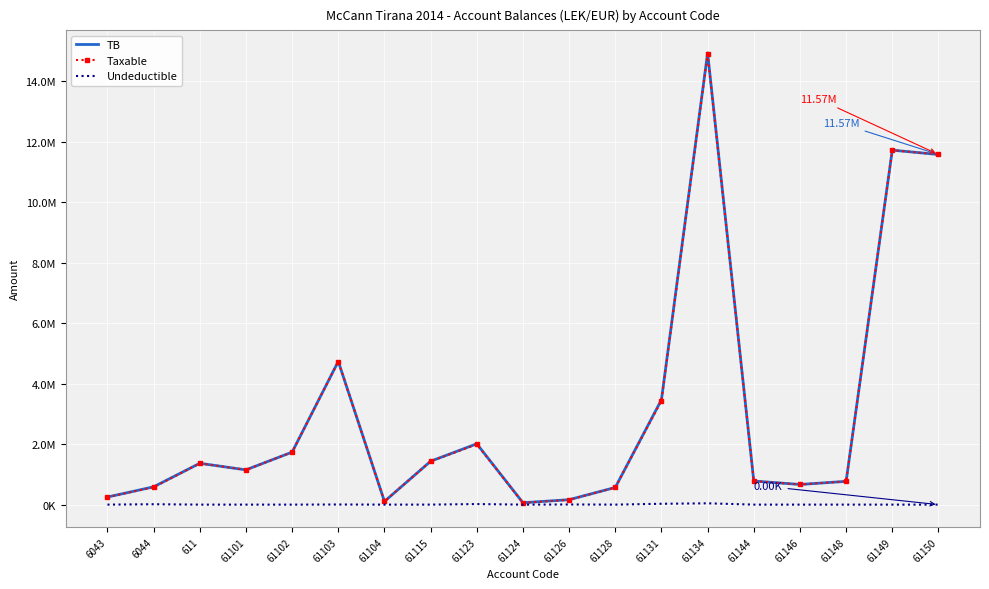

At how many categories does at least one series exceed 7185563?

3